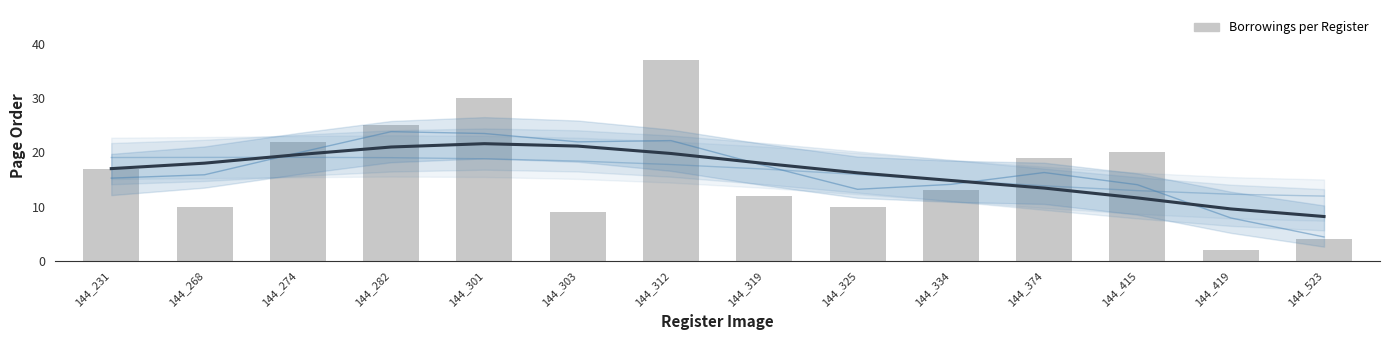

What is the difference between the values at 144_334 and 144_301?

17